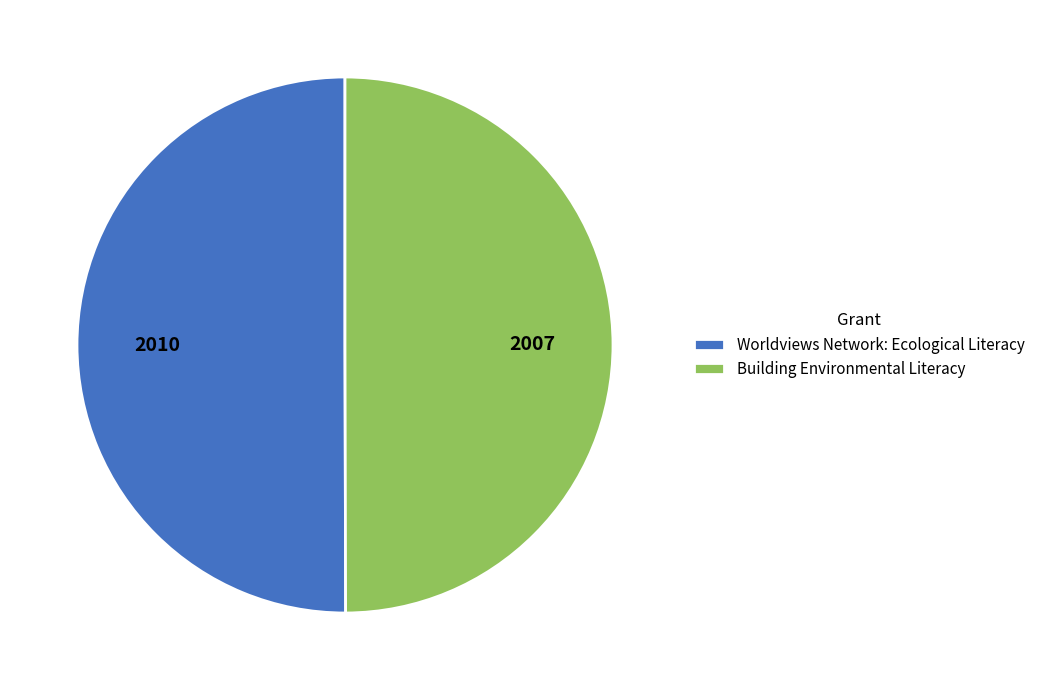

The Building Environmental Literacy slice represents 40% of the pie. True or false?

False